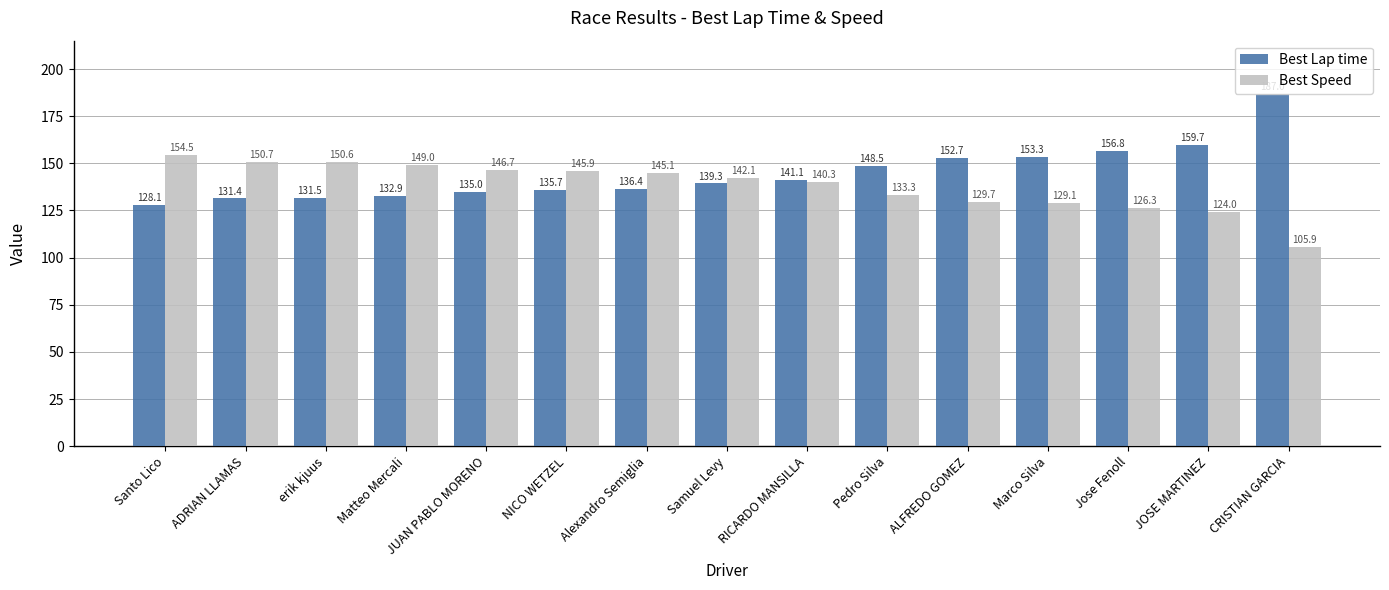

At Santo Lico, list the series in order from smallest to largest.

Best Lap time, Best Speed